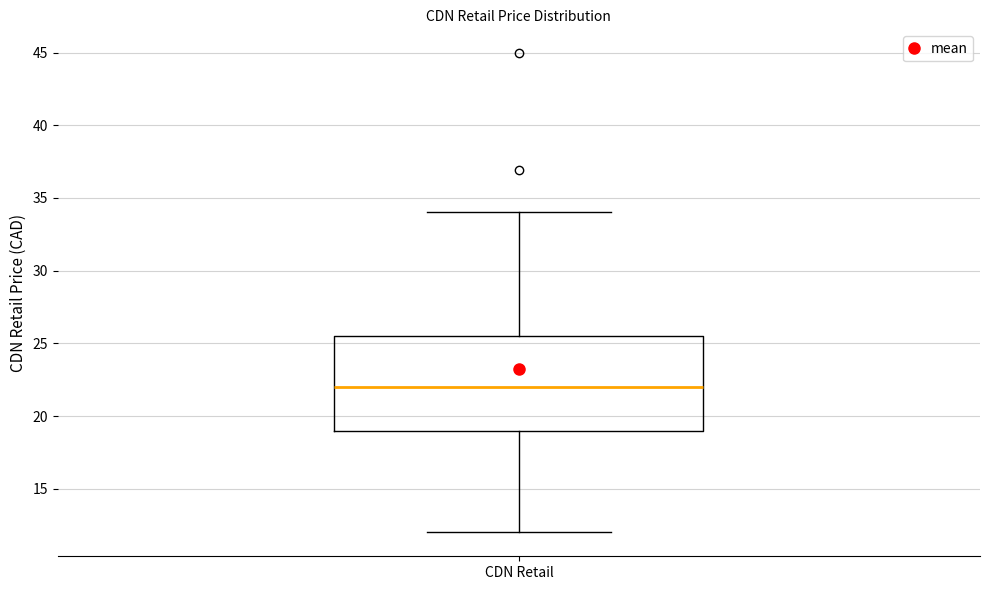

Read this box plot against the y-axis: the position of the median line, the range covered by the box, and the ends of both whiskers. The values are not printed on the chart, so give them approximately, as read against the axis.

median 22.0, box 19.0 to 25.5, whiskers 12.0 to 34.0